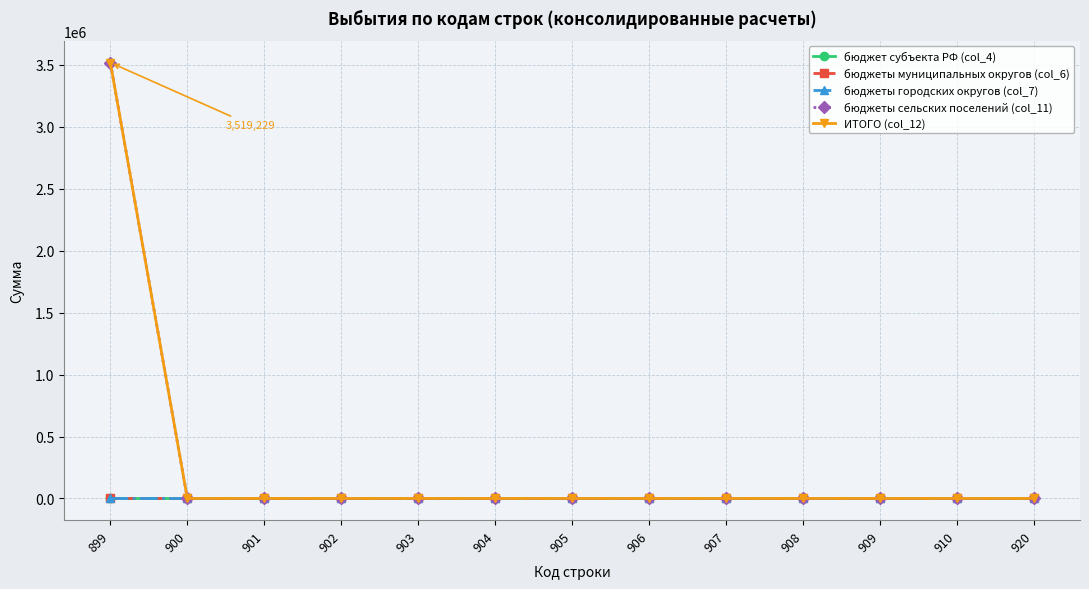

Is it true that бюджеты сельских поселений (col_11) equals 0 at 908?

True